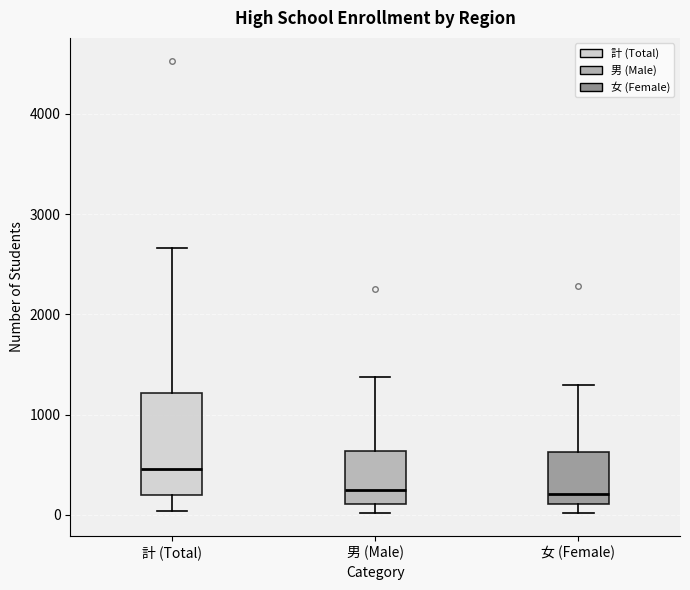

Where is the upper edge of the box for 男 (Male) on the y-axis? The values are not printed on the chart, so give them approximately, as read against the axis.

600